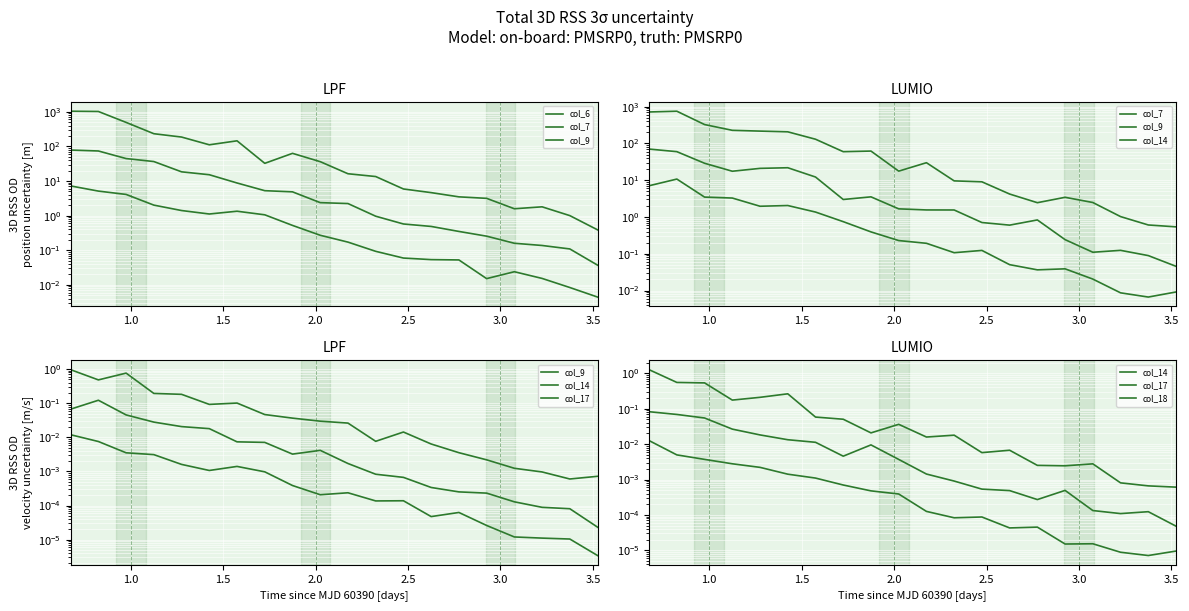

True or false: col_18 and col_6 intersect in this chart.

False